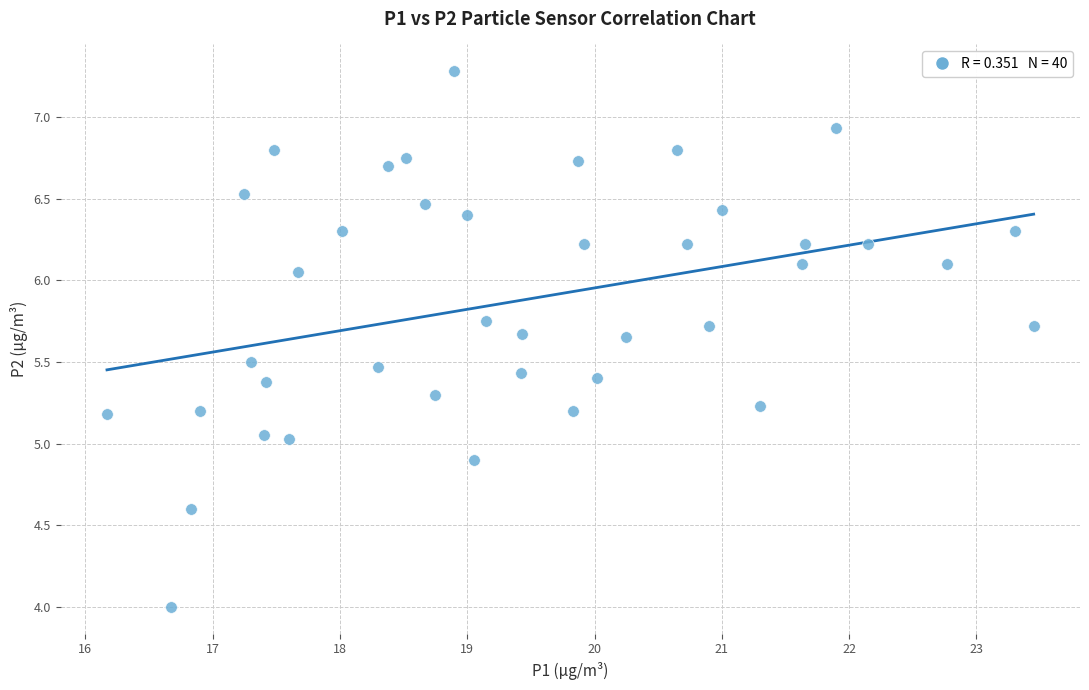

What is the range of Y values (max minus min)?

3.3